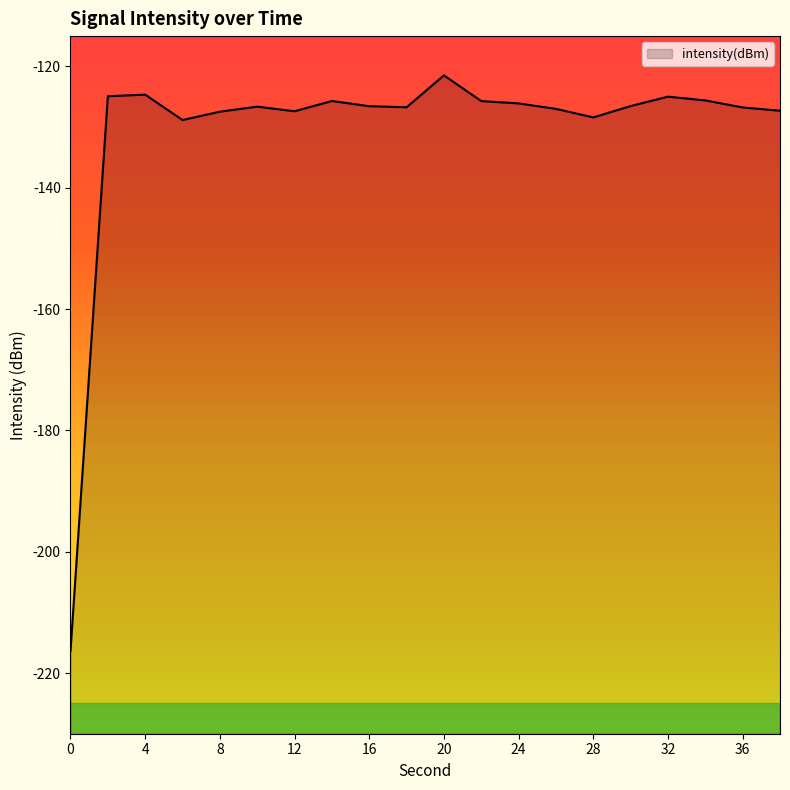

At which category does the chart reach its peak across all series?

20